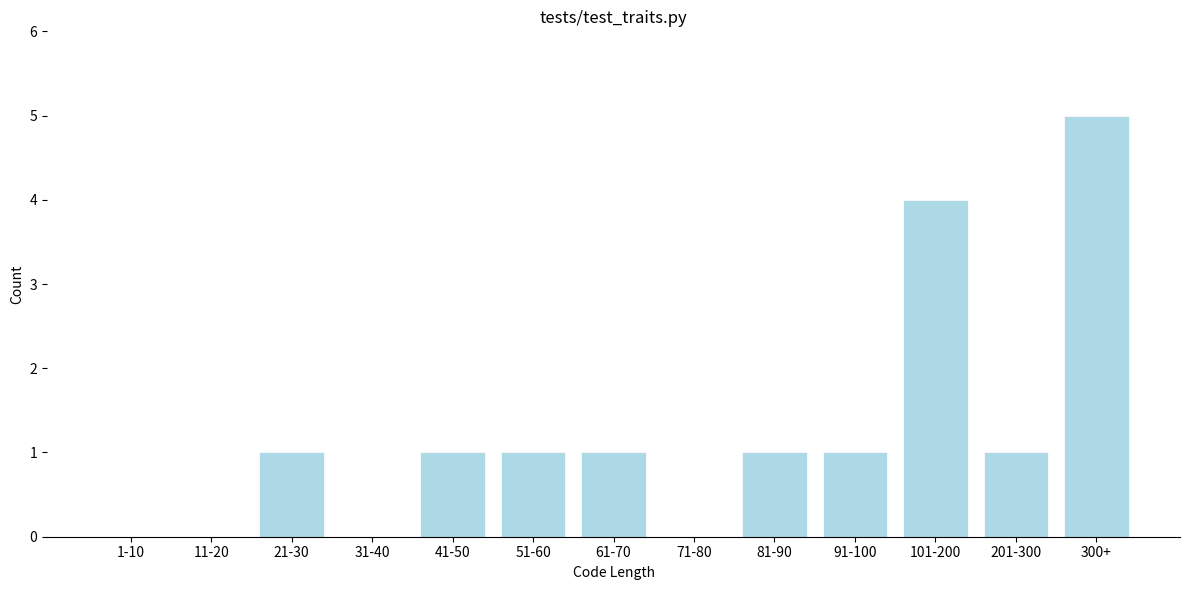

Reading left to right, list all the values displayed in this chart.

1-10=0	11-20=0	21-30=1	31-40=0	41-50=1	51-60=1	61-70=1	71-80=0	81-90=1	91-100=1	101-200=4	201-300=1	300+=5